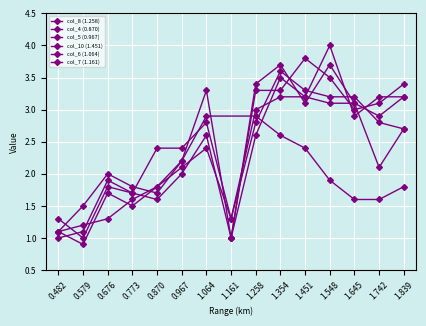

The value of col_5 (0.967) at 0.676 is 3.1. True or false?

False